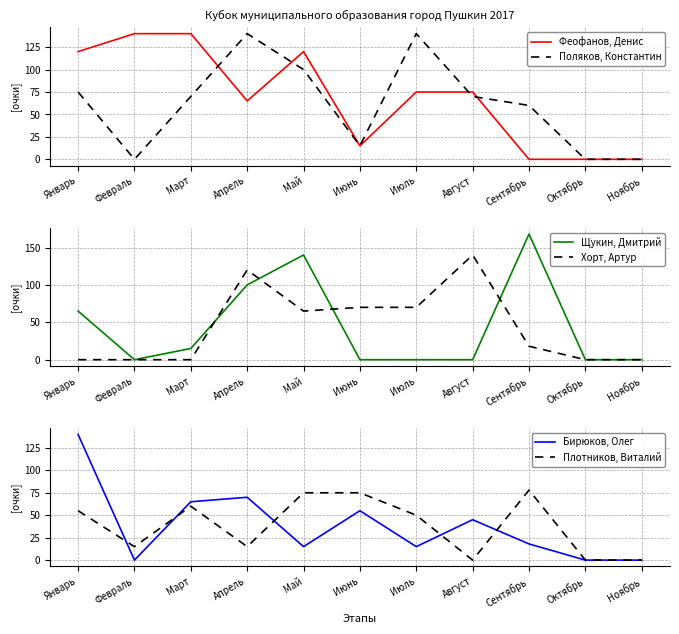

Which category has the lowest value in the Плотников, Виталий series?

Август